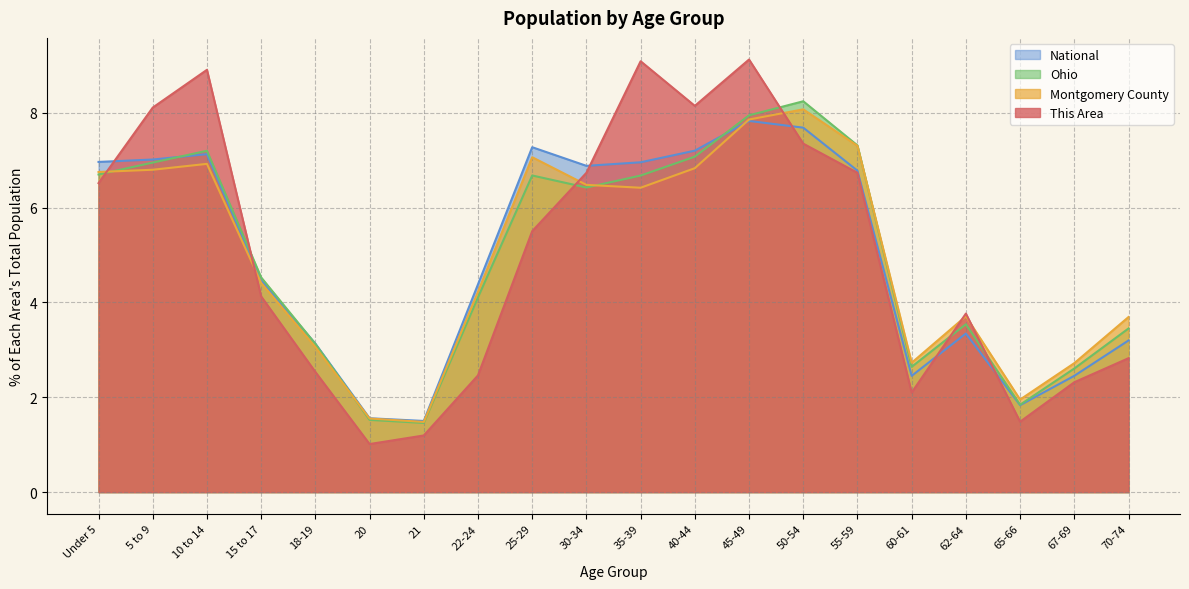

Which has a higher value, 65-66 or 67-69?

67-69